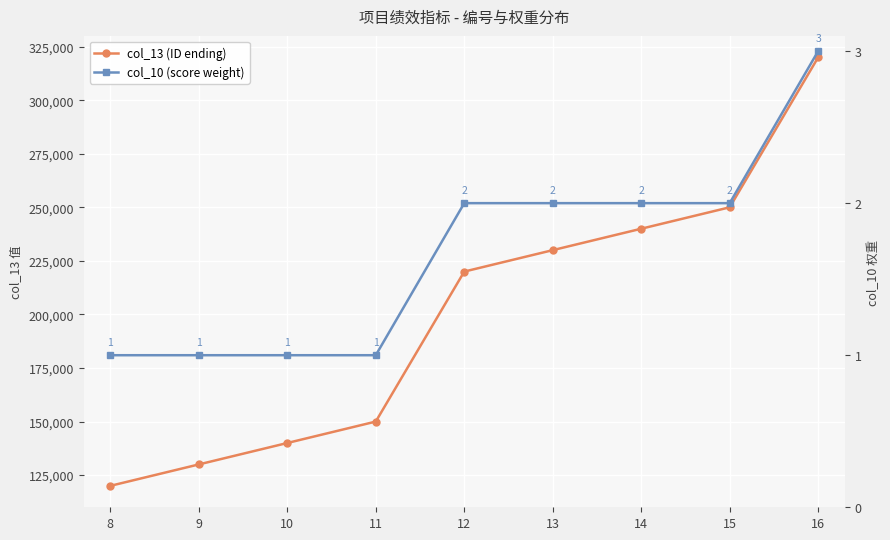

How many data points in col_10 (score weight) are above 2?

1